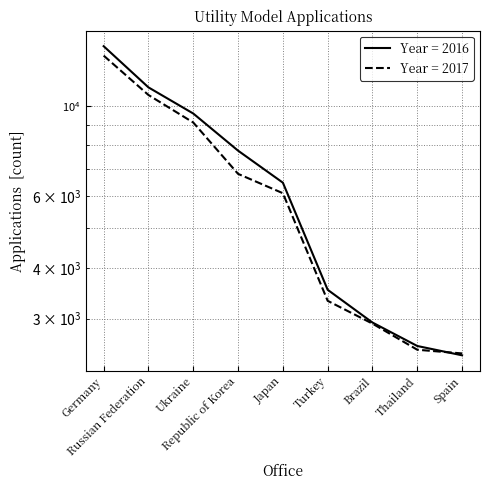

At how many categories does at least one series exceed 7783?

3